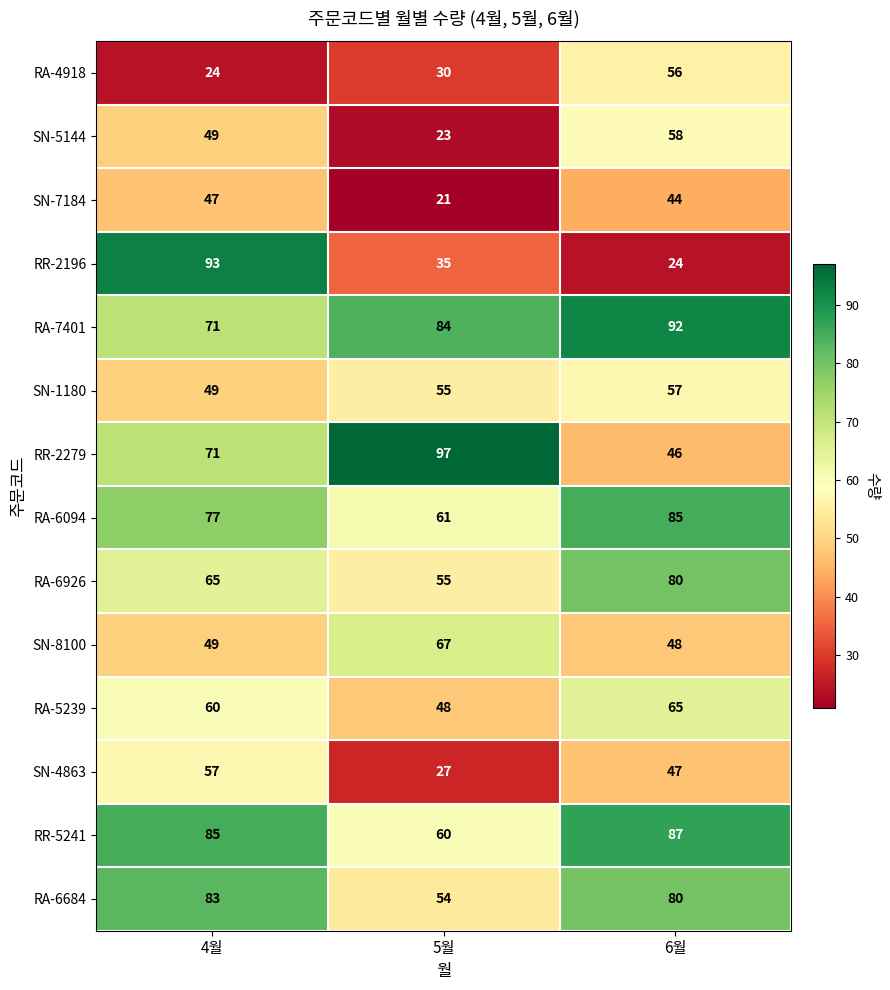

What is the maximum value shown in the chart?

97